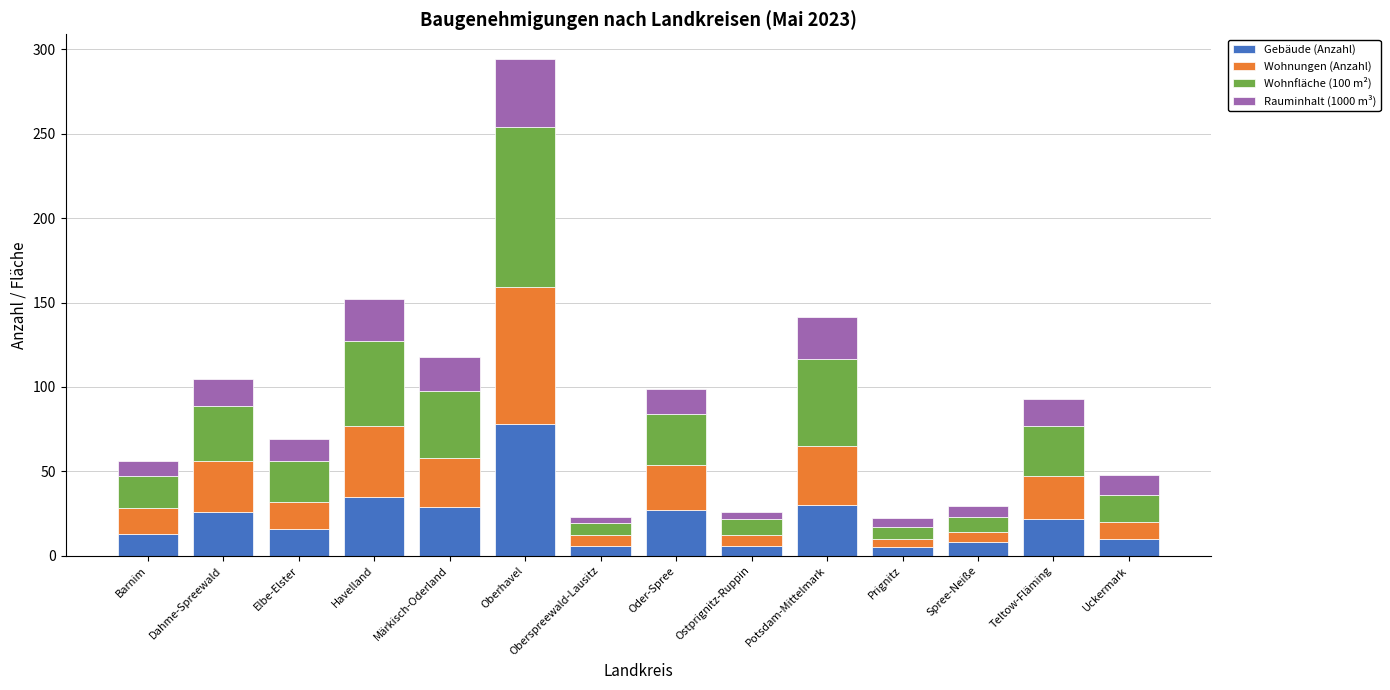

The value of Gebäude (Anzahl) at Uckermark is 10.0. True or false?

True